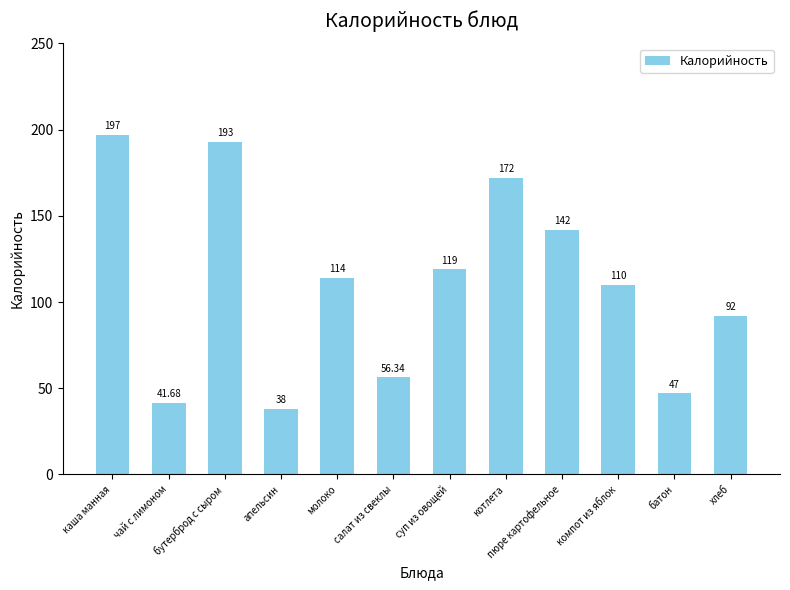

How many data points does each series have?

12